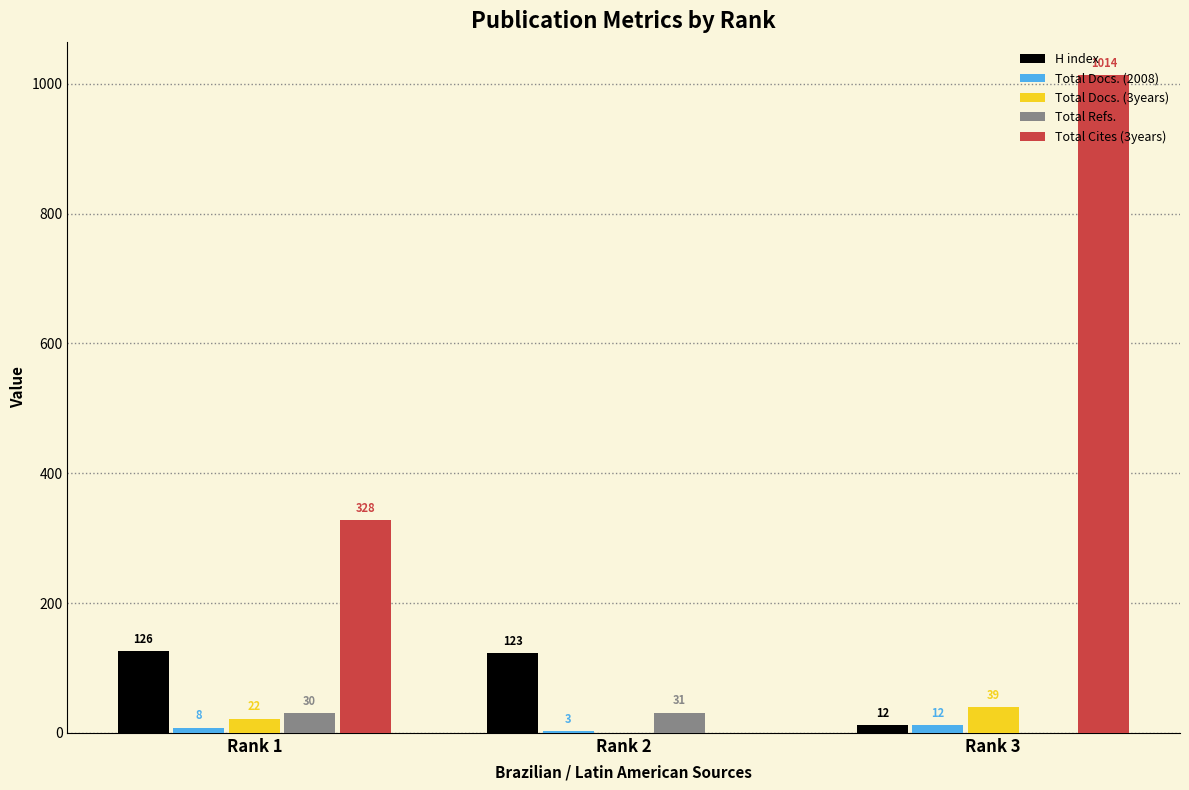

Reading left to right, what are all the values shown in this chart?

H index: Rank 1=126	Rank 2=123	Rank 3=12
Total Docs. (2008): Rank 1=8	Rank 2=3	Rank 3=12
Total Docs. (3years): Rank 1=22	Rank 2=0	Rank 3=39
Total Refs.: Rank 1=30	Rank 2=31	Rank 3=0
Total Cites (3years): Rank 1=328	Rank 2=0	Rank 3=1014